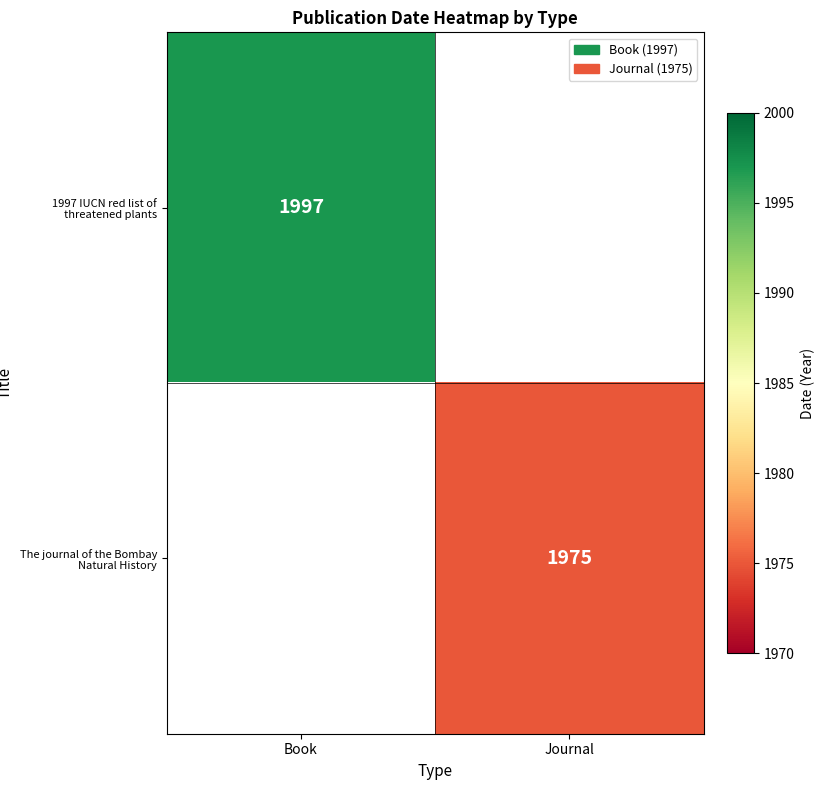

Is it true that 1997 IUCN red list of threatened plants equals 1997 at Book?

True